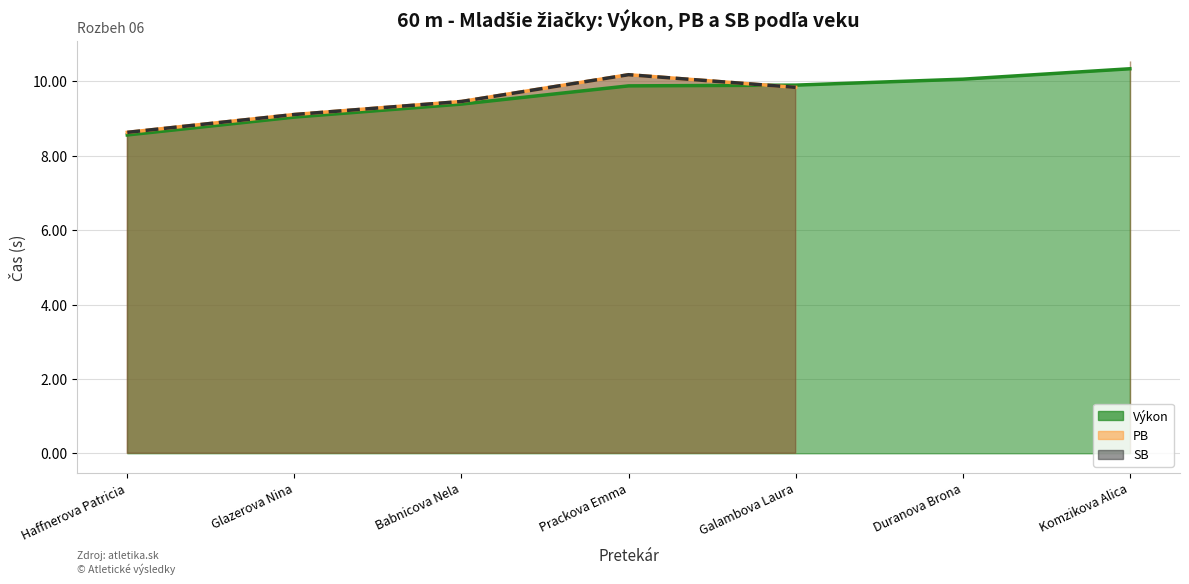

What position from the right is Galambova Laura?

3